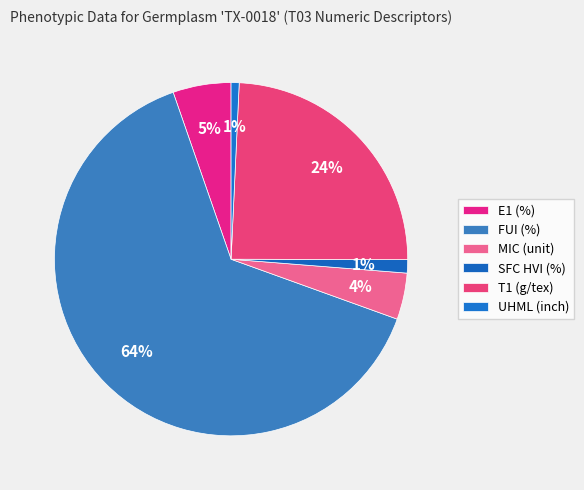

Approximately how many times larger is the value at SFC HVI (%) compared to T1 (g/tex)?

0.1